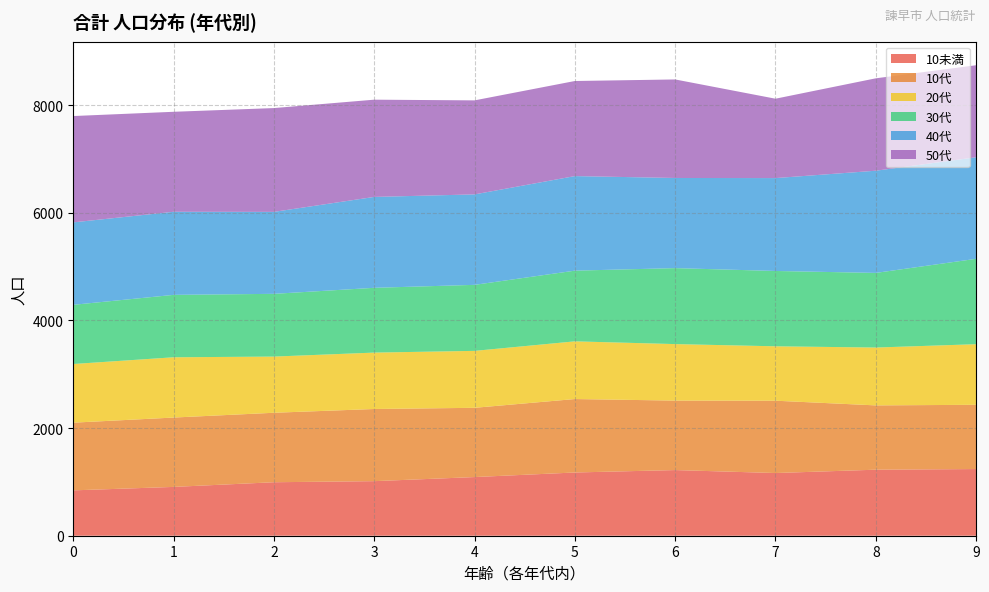

Reading left to right, what are all the values shown in this chart?

10未満: 843	907	994	1014	1090	1175	1220	1165	1227	1239
10代: 1258	1289	1291	1341	1287	1365	1291	1344	1195	1194
20代: 1090	1120	1044	1048	1058	1072	1050	1011	1075	1126
30代: 1100	1160	1166	1204	1227	1314	1412	1400	1387	1587
40代: 1532	1544	1523	1689	1681	1757	1675	1726	1899	1887
50代: 1976	1858	1929	1807	1747	1767	1831	1475	1717	1710